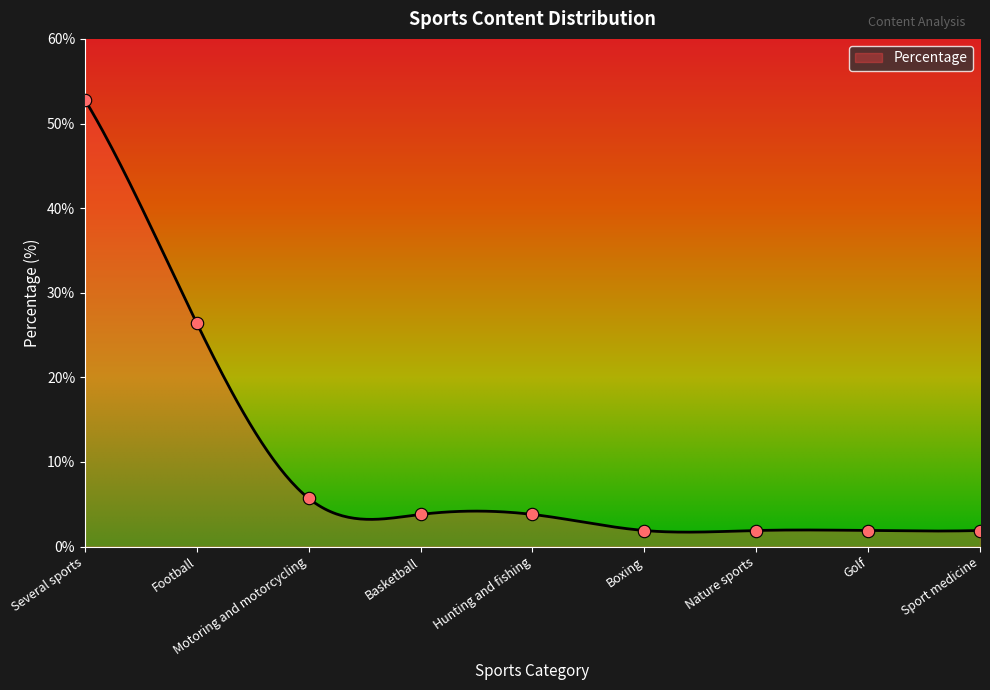

Approximately how many times larger is the value at Hunting and fishing compared to Sport medicine?

2.0